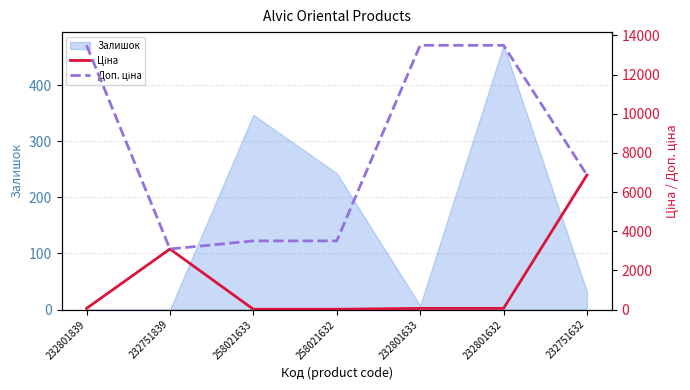

Is it true that Залишок equals 347 at 258021633?

True